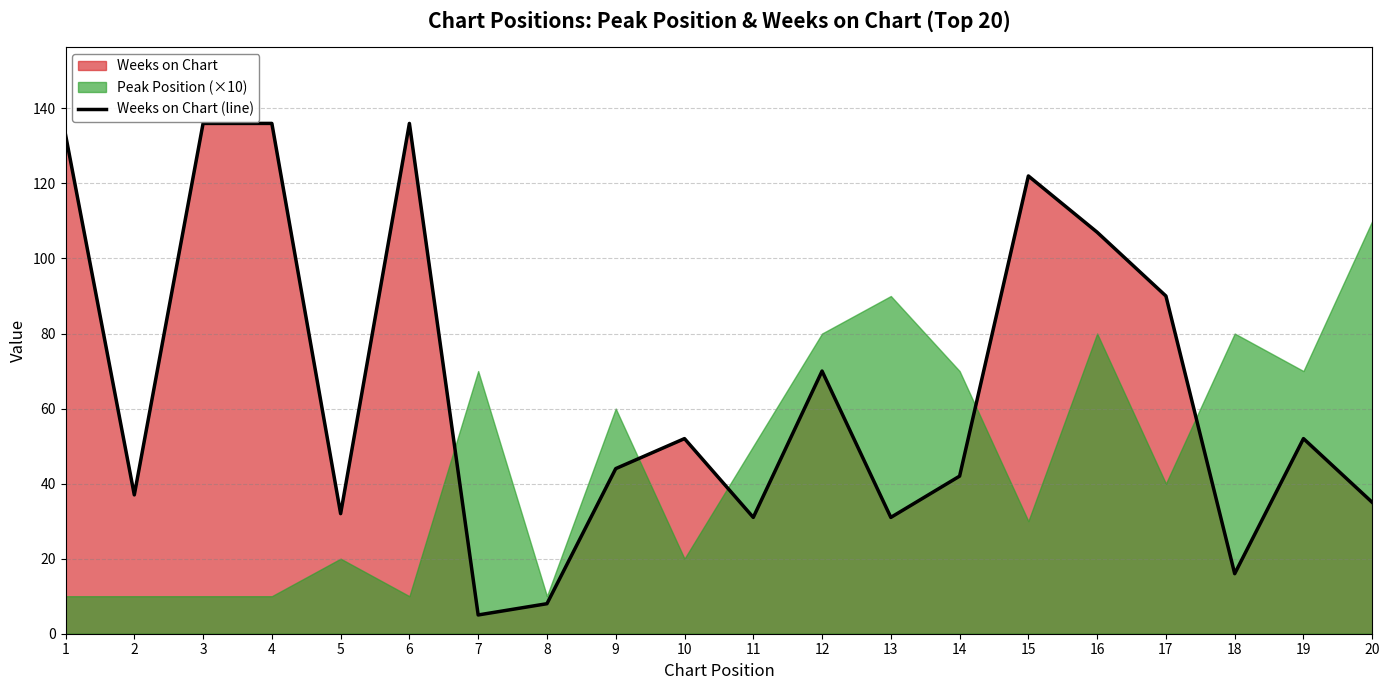

At which label does the data first exceed 52?

1